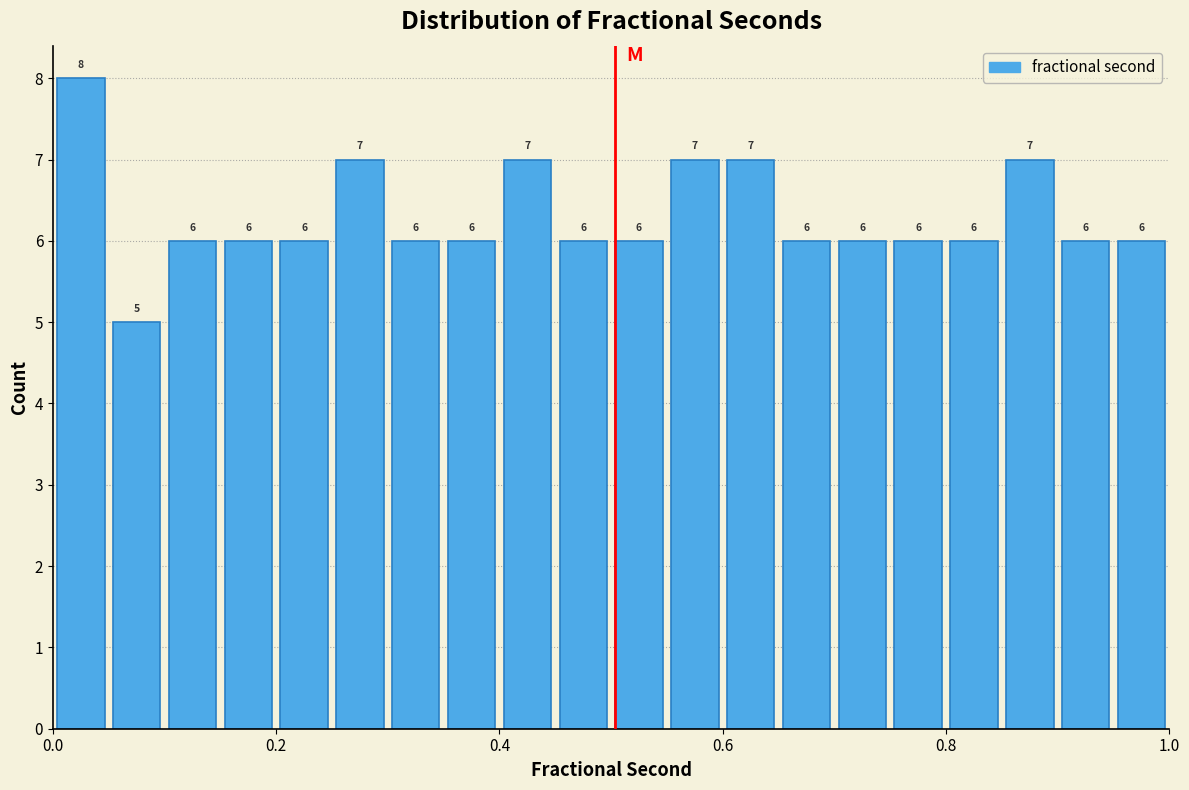

Read against the x-axis, roughly where is the centre of the tallest bar?

0.02